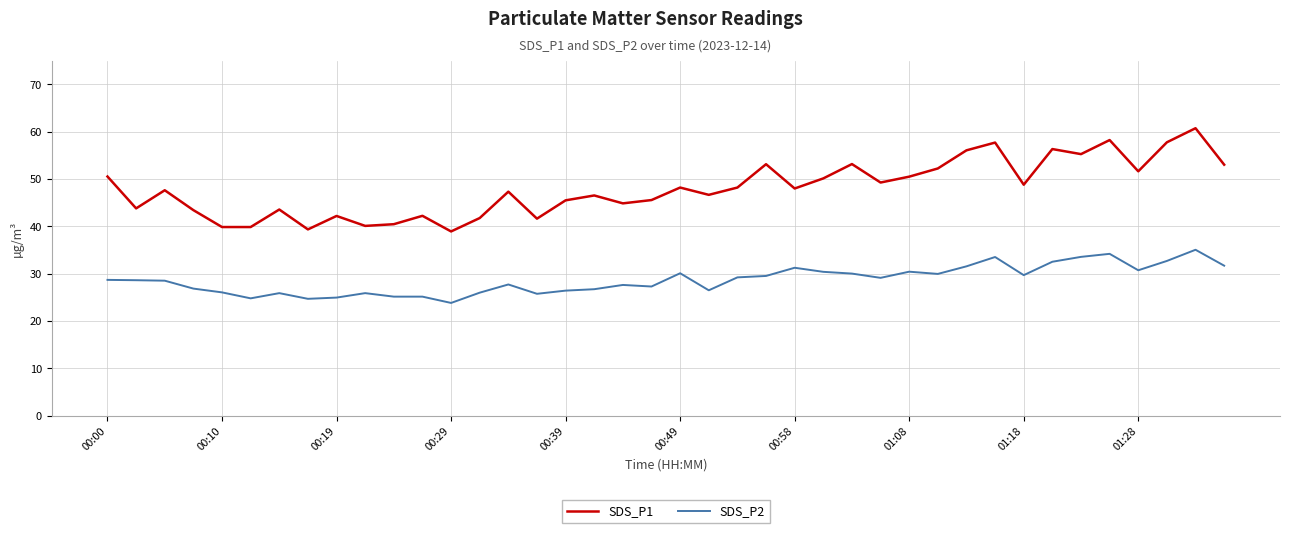

True or false: SDS_P1 and SDS_P2 cross at least once.

False